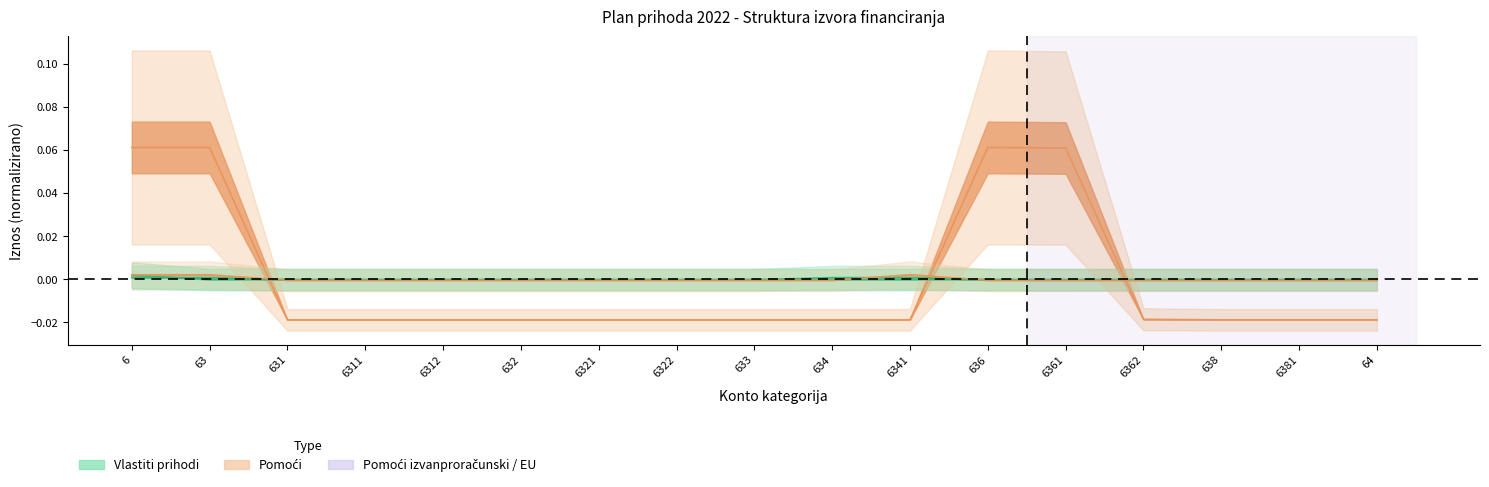

What is the difference between the maximum and minimum values in the Pomoći series?

0.1